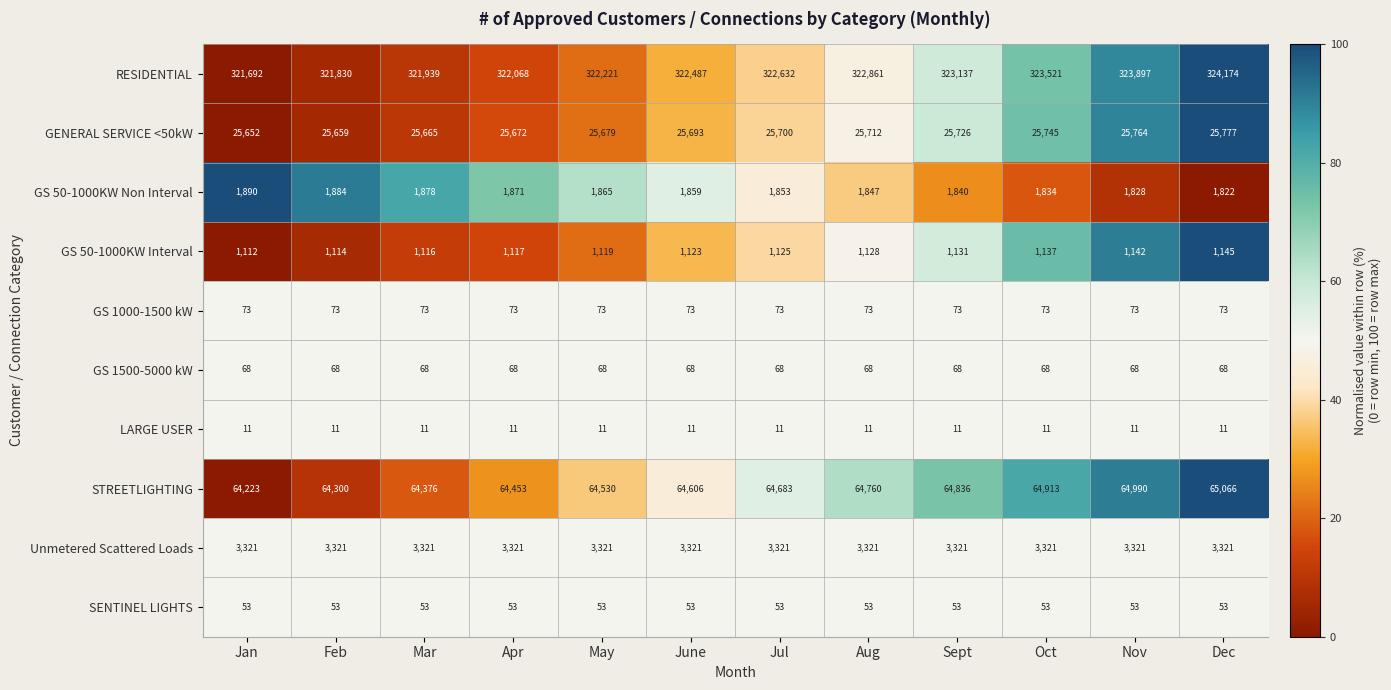

List the series in order of their peak value, highest first.

RESIDENTIAL, STREETLIGHTING, GENERAL SERVICE <50kW, Unmetered Scattered Loads, GS 50-1000KW Non Interval, GS 50-1000KW Interval, GS 1000-1500 kW, GS 1500-5000 kW, SENTINEL LIGHTS, LARGE USER